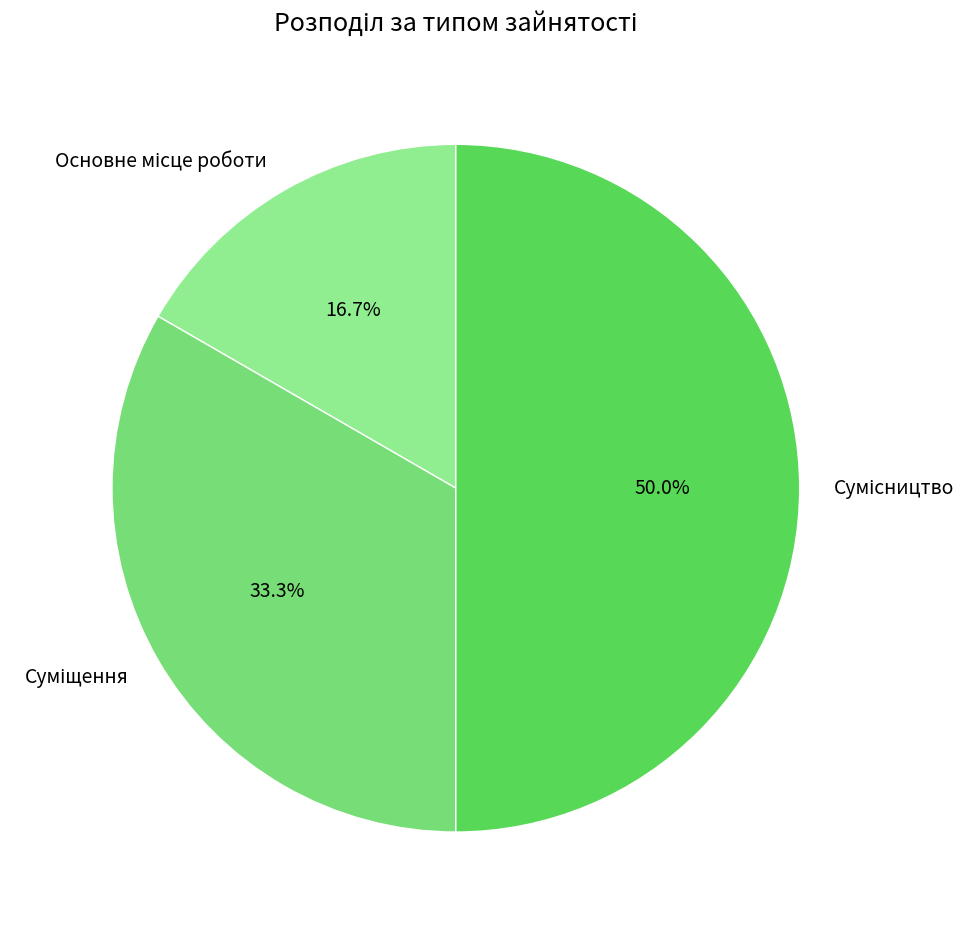

How many slices are in this pie chart?

3